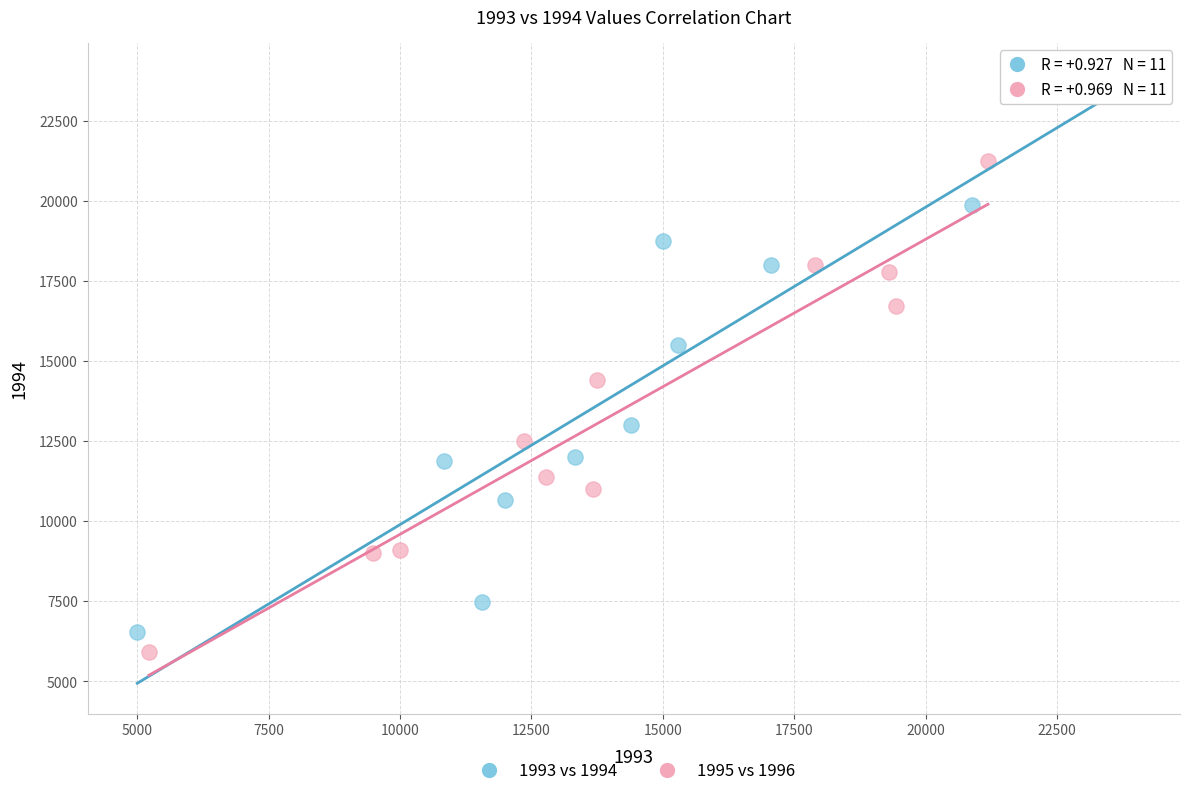

Which series has the widest spread of Y values?

1993 vs 1994